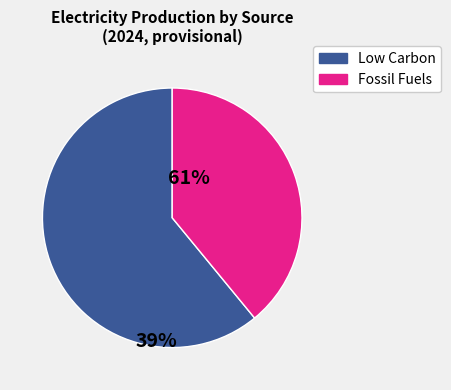

Is there a majority slice in this chart?

Yes